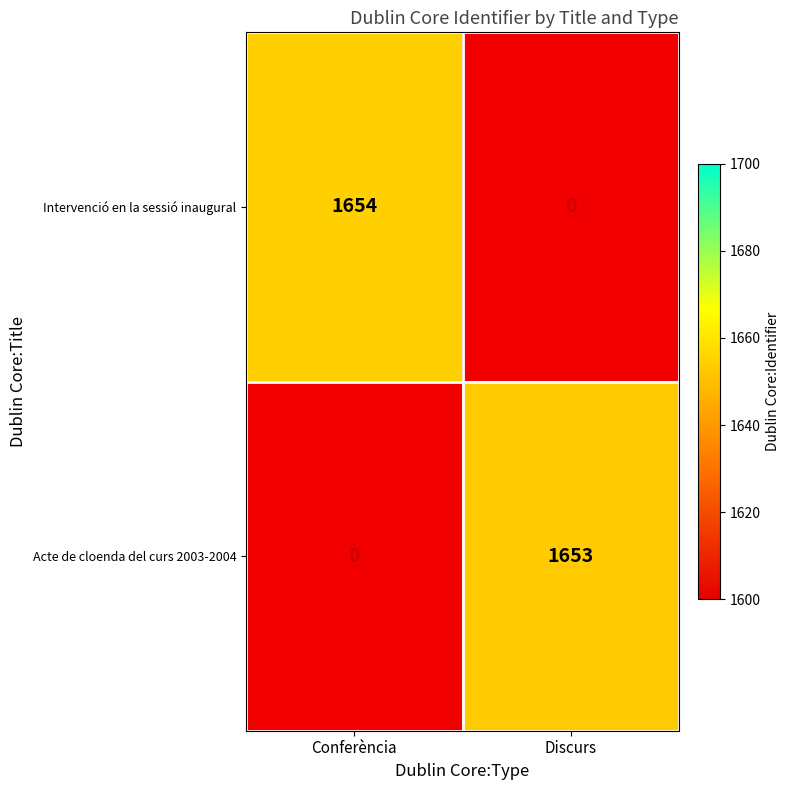

The value of Intervenció en la sessió inaugural at Conferència is 1654. True or false?

True